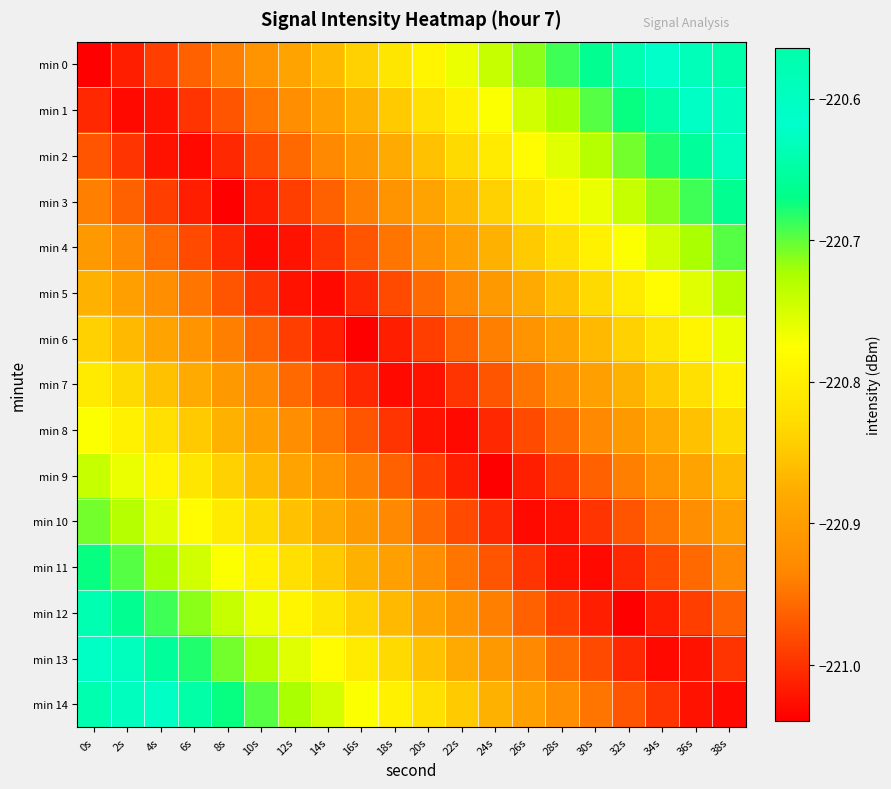

What is the spread (max minus min) of values at 14s?

0.3